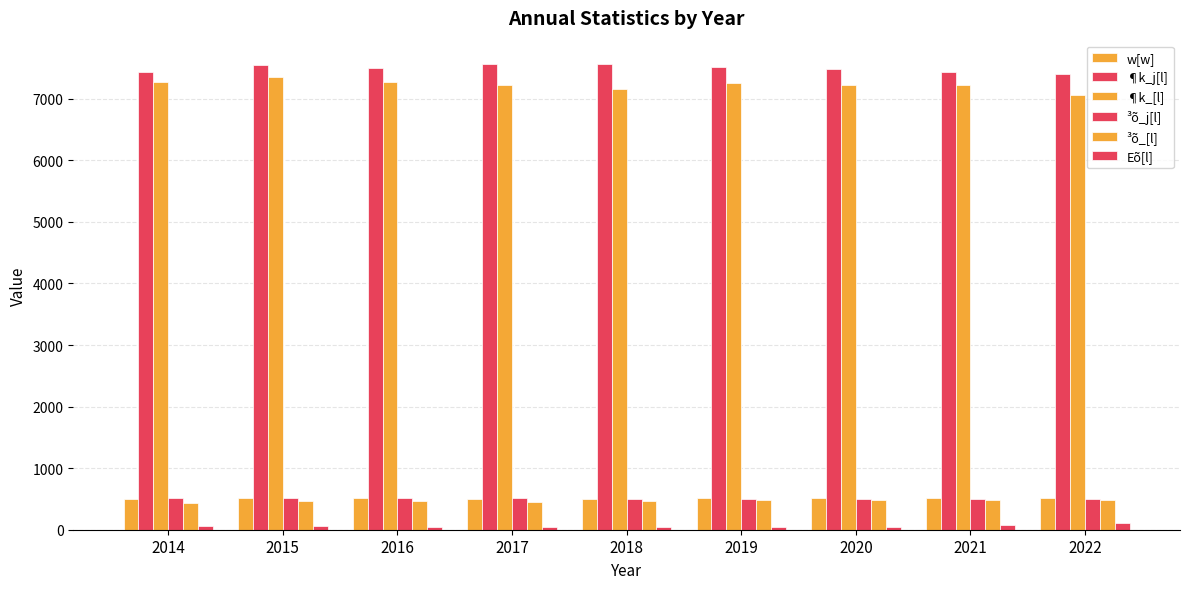

How many categories are shown in the chart?

9